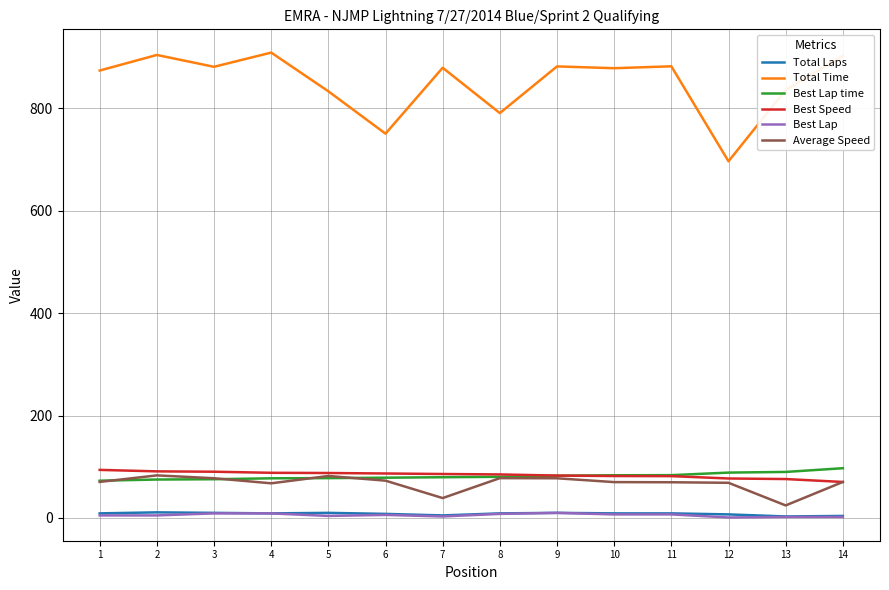

Is it true that Best Lap equals 5.0 at 2?

True